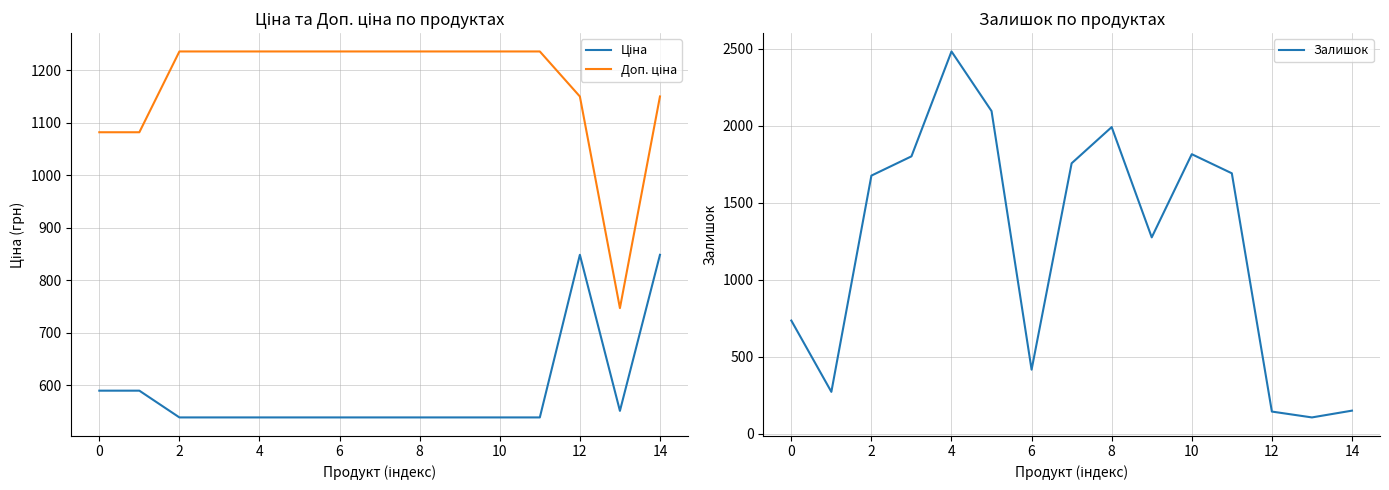

True or false: Ціна and Доп. ціна cross at least once.

False